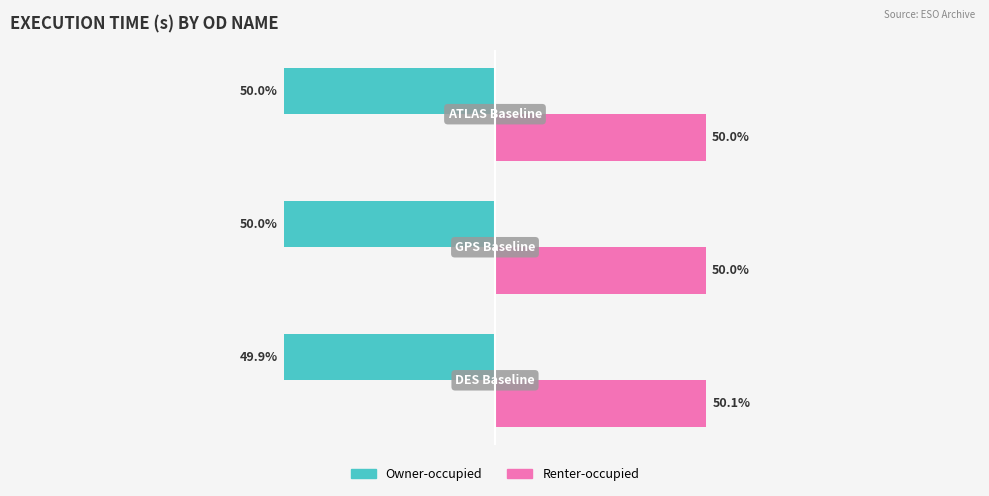

List the series in order of their overall mean, highest first.

Renter-occupied, Owner-occupied